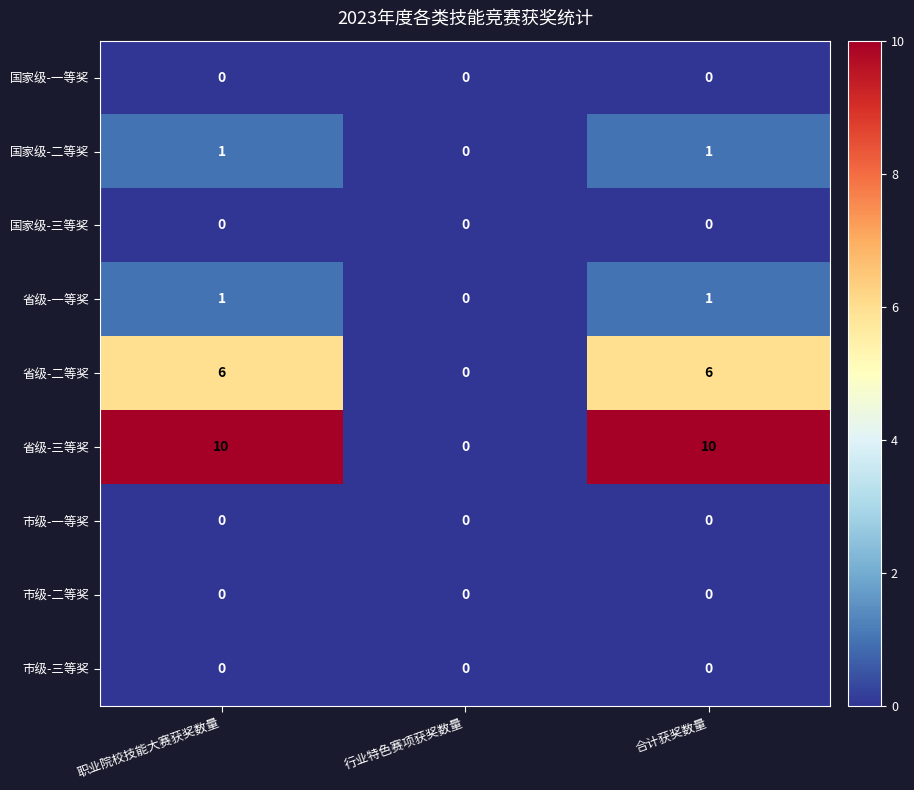

What is the total value across all series at 职业院校技能大赛获奖数量?

18